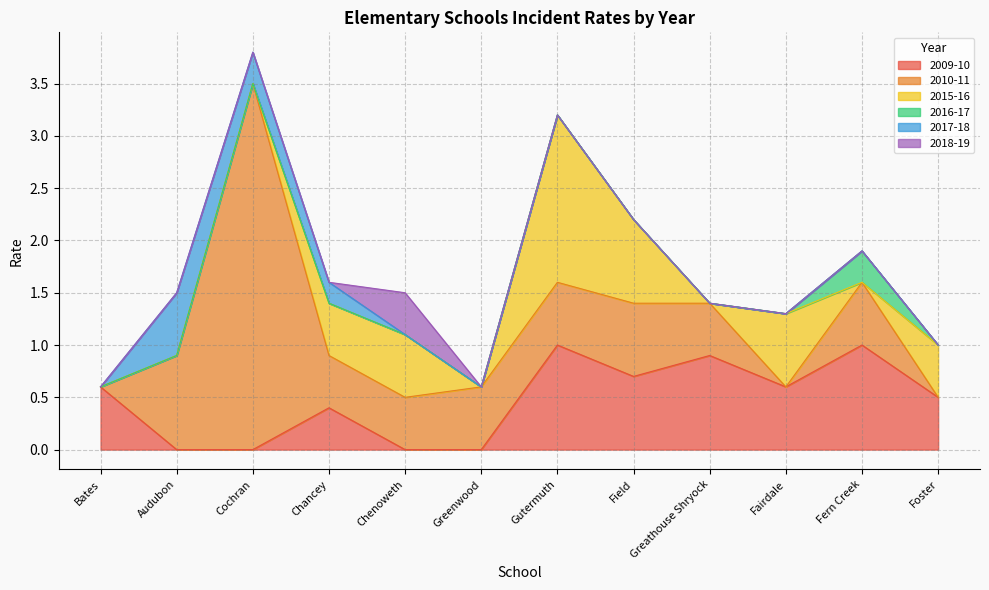

The value of 2009-10 at Greenwood is 0.0. True or false?

True